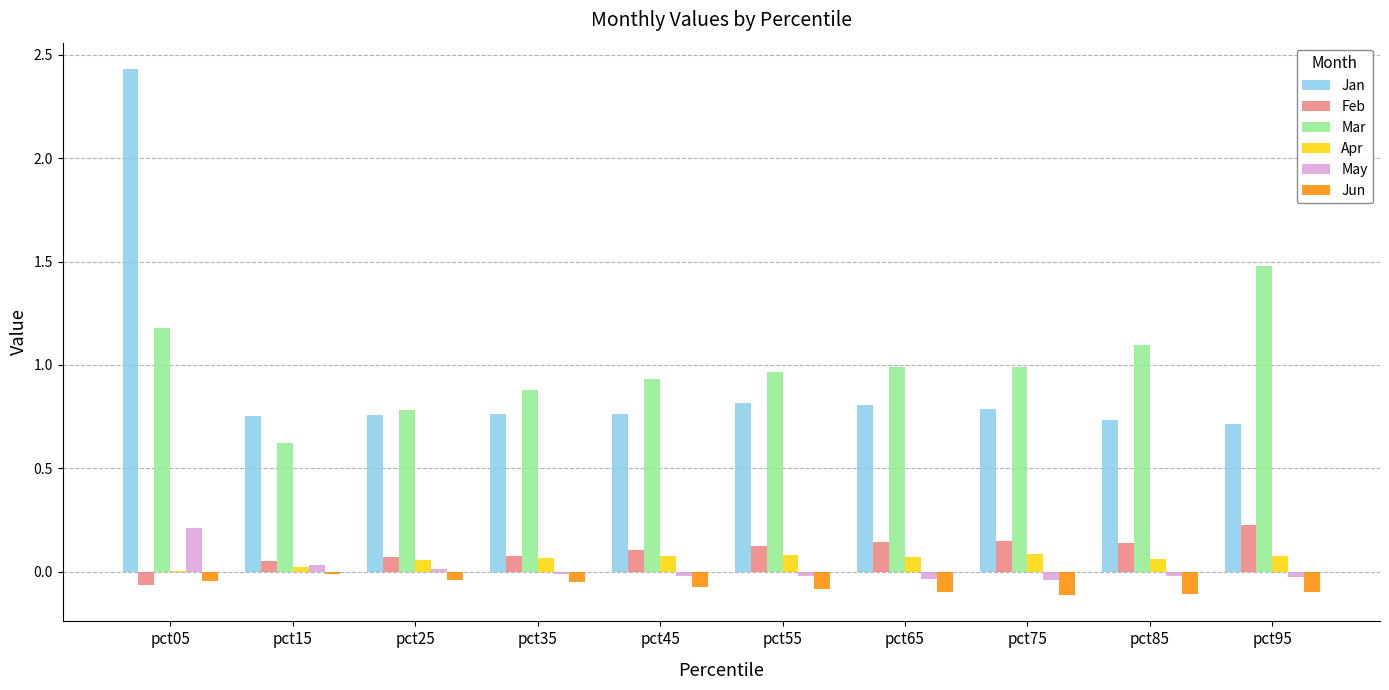

Between pct05 and pct35, which series saw the biggest shift?

Jan